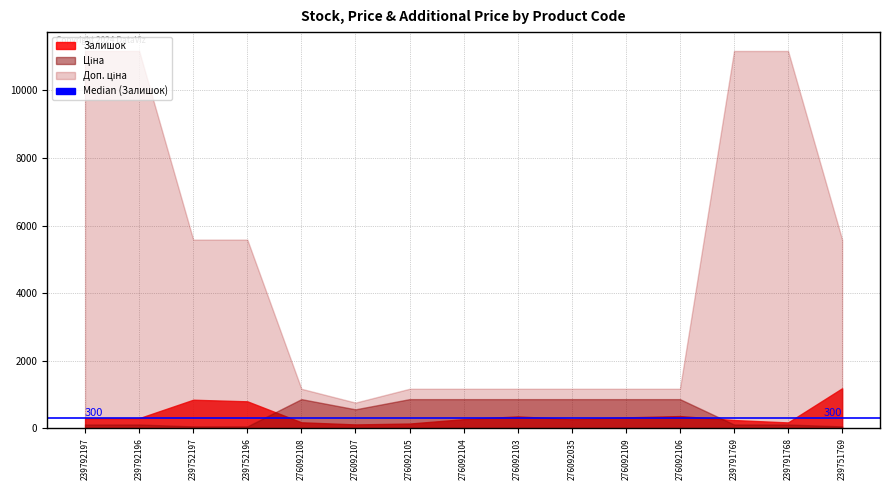

Reading right to left, extract all data points from this chart.

Залишок: 239751769=1185.0	239791768=173.0	239791769=244.0	276092106=362.0	276092109=323.0	276092035=269.0	276092103=352.0	276092104=269.0	276092105=140.0	276092107=114.0	276092108=177.0	239752196=798.0	239752197=845.0	239792196=300.0	239792197=300.0
Ціна: 239751769=55.9	239791768=111.7	239791769=111.7	276092106=862.8	276092109=862.8	276092035=862.8	276092103=862.8	276092104=862.8	276092105=862.8	276092107=560.8	276092108=862.8	239752196=55.9	239752197=55.9	239792196=111.7	239792197=111.7
Доп. ціна: 239751769=5585.0	239791768=11169.0	239791769=11169.0	276092106=1169.2	276092109=1169.2	276092035=1169.2	276092103=1169.2	276092104=1169.2	276092105=1169.2	276092107=760.0	276092108=1169.2	239752196=5585.0	239752197=5585.0	239792196=11169.0	239792197=11169.0